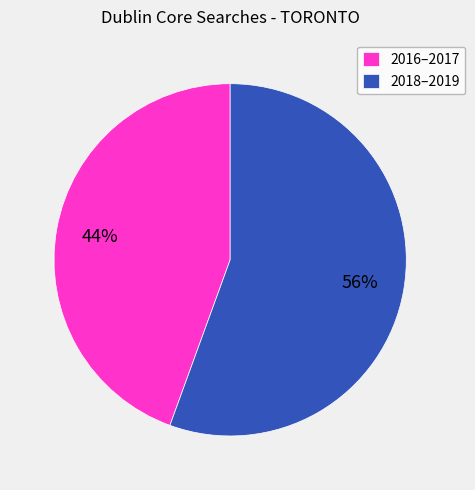

To the nearest percent, what is the average slice percentage?

50%